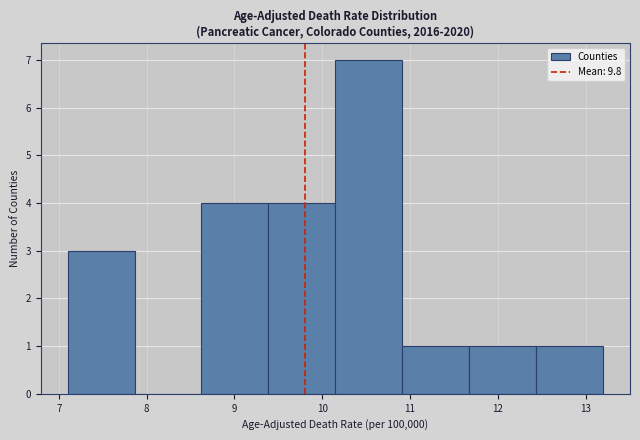

How tall is the bar that spans 12.4 to 13.2 on the x-axis? Neither the bar edges nor the heights are printed on the chart, so give them approximately, as read against the axes.

1